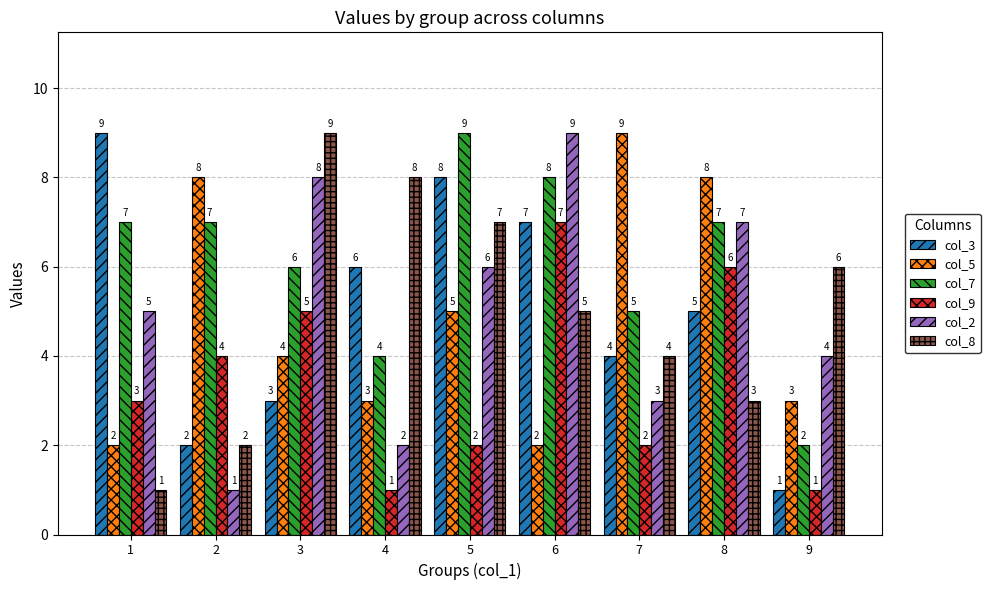

List the labels in order of col_3 value, smallest first.

9, 2, 3, 7, 8, 4, 6, 5, 1